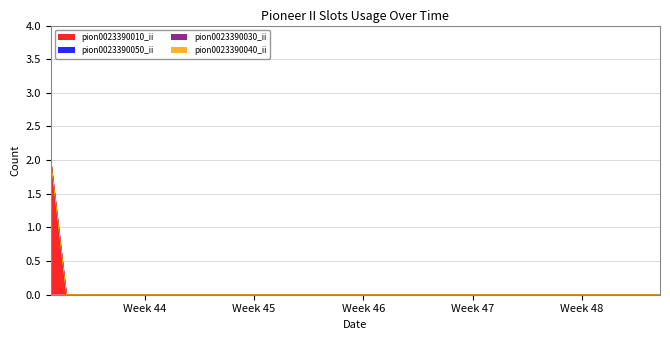

Reading right to left, transcribe all the data shown in this chart.

pion0023390010_ii: 2020-12-05=0	2020-12-04=0	2020-12-03=0	2020-12-02=0	2020-12-01=0	2020-11-30=0	2020-11-29=0	2020-11-28=0	2020-11-27=0	2020-11-26=0	2020-11-25=0	2020-11-24=0	2020-11-23=0	2020-11-22=0	2020-11-21=0	2020-11-20=0	2020-11-19=0	2020-11-18=0	2020-11-17=0	2020-11-16=0	2020-11-15=0	2020-11-14=0	2020-11-13=0	2020-11-12=0	2020-11-11=0	2020-11-10=0	2020-11-09=0	2020-11-08=0	2020-11-07=0	2020-11-06=0	2020-11-05=0	2020-11-04=0	2020-11-03=0	2020-11-02=0	2020-11-01=0	2020-10-31=0	2020-10-30=0	2020-10-29=0	2020-10-28=0	2020-10-27=2
pion0023390050_ii: 2020-12-05=0	2020-12-04=0	2020-12-03=0	2020-12-02=0	2020-12-01=0	2020-11-30=0	2020-11-29=0	2020-11-28=0	2020-11-27=0	2020-11-26=0	2020-11-25=0	2020-11-24=0	2020-11-23=0	2020-11-22=0	2020-11-21=0	2020-11-20=0	2020-11-19=0	2020-11-18=0	2020-11-17=0	2020-11-16=0	2020-11-15=0	2020-11-14=0	2020-11-13=0	2020-11-12=0	2020-11-11=0	2020-11-10=0	2020-11-09=0	2020-11-08=0	2020-11-07=0	2020-11-06=0	2020-11-05=0	2020-11-04=0	2020-11-03=0	2020-11-02=0	2020-11-01=0	2020-10-31=0	2020-10-30=0	2020-10-29=0	2020-10-28=0	2020-10-27=0
pion0023390030_ii: 2020-12-05=0	2020-12-04=0	2020-12-03=0	2020-12-02=0	2020-12-01=0	2020-11-30=0	2020-11-29=0	2020-11-28=0	2020-11-27=0	2020-11-26=0	2020-11-25=0	2020-11-24=0	2020-11-23=0	2020-11-22=0	2020-11-21=0	2020-11-20=0	2020-11-19=0	2020-11-18=0	2020-11-17=0	2020-11-16=0	2020-11-15=0	2020-11-14=0	2020-11-13=0	2020-11-12=0	2020-11-11=0	2020-11-10=0	2020-11-09=0	2020-11-08=0	2020-11-07=0	2020-11-06=0	2020-11-05=0	2020-11-04=0	2020-11-03=0	2020-11-02=0	2020-11-01=0	2020-10-31=0	2020-10-30=0	2020-10-29=0	2020-10-28=0	2020-10-27=0
pion0023390040_ii: 2020-12-05=0	2020-12-04=0	2020-12-03=0	2020-12-02=0	2020-12-01=0	2020-11-30=0	2020-11-29=0	2020-11-28=0	2020-11-27=0	2020-11-26=0	2020-11-25=0	2020-11-24=0	2020-11-23=0	2020-11-22=0	2020-11-21=0	2020-11-20=0	2020-11-19=0	2020-11-18=0	2020-11-17=0	2020-11-16=0	2020-11-15=0	2020-11-14=0	2020-11-13=0	2020-11-12=0	2020-11-11=0	2020-11-10=0	2020-11-09=0	2020-11-08=0	2020-11-07=0	2020-11-06=0	2020-11-05=0	2020-11-04=0	2020-11-03=0	2020-11-02=0	2020-11-01=0	2020-10-31=0	2020-10-30=0	2020-10-29=0	2020-10-28=0	2020-10-27=0